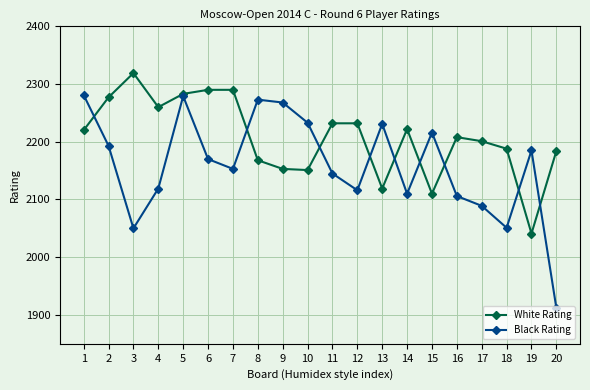

True or false: White Rating has a value of 2290 at 7.

True